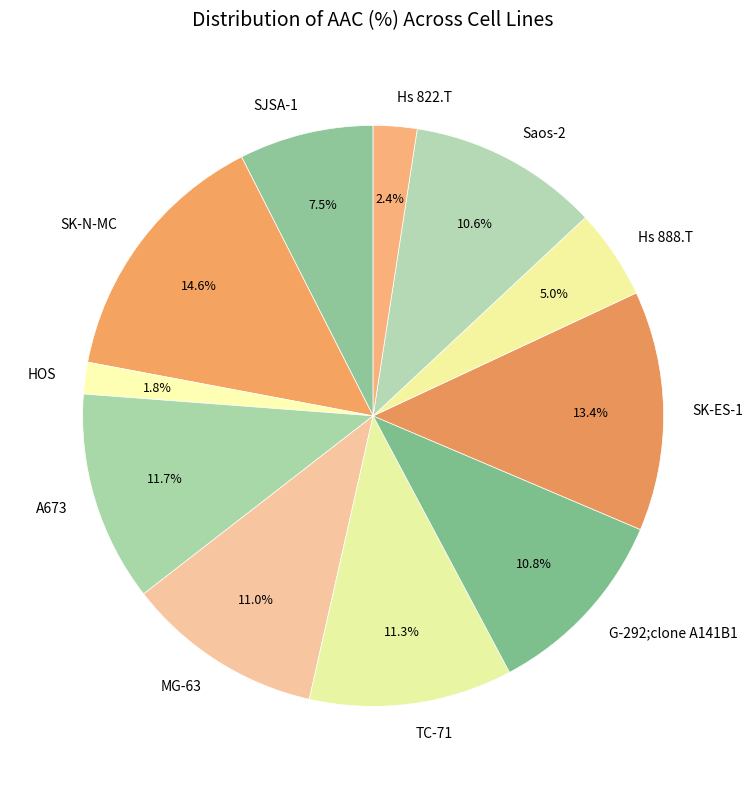

Which slice is the largest?

SK-N-MC